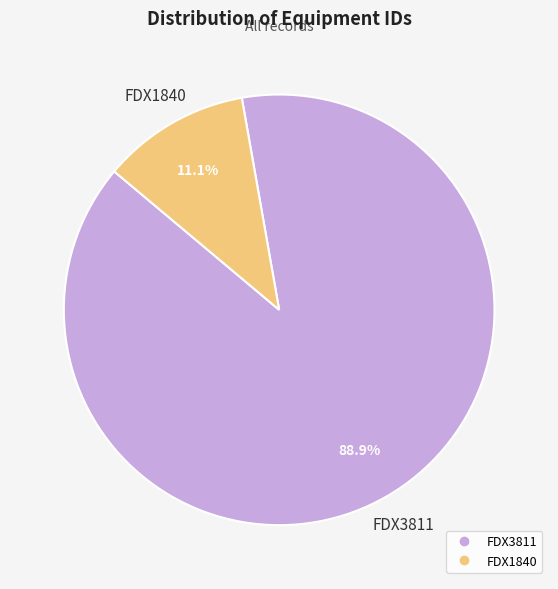

Rank the categories by value from highest to lowest.

FDX3811, FDX1840